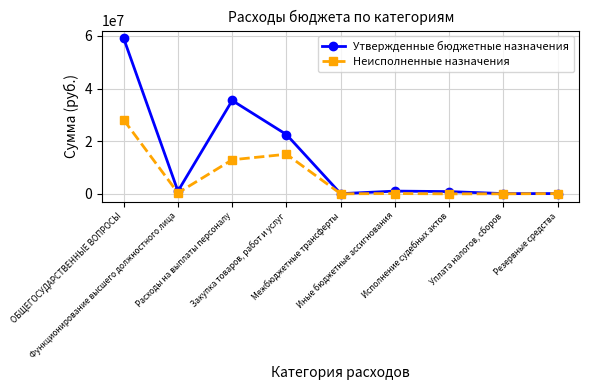

True or false: Утвержденные бюджетные назначения has a value of 86412.0 at Уплата налогов, сборов.

True